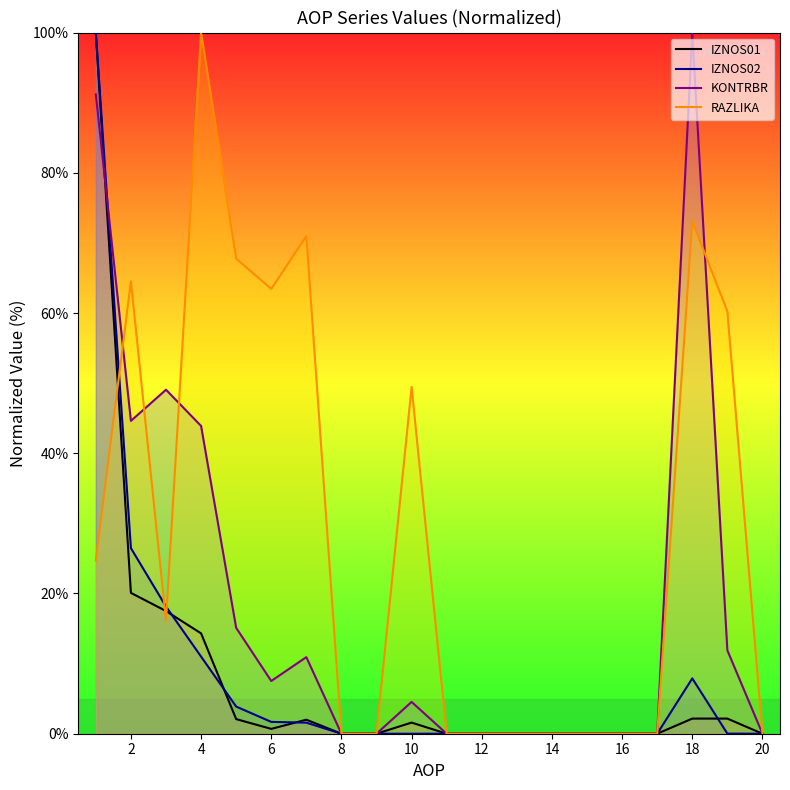

Is it true that KONTRBR equals 25.3 at 2?

False